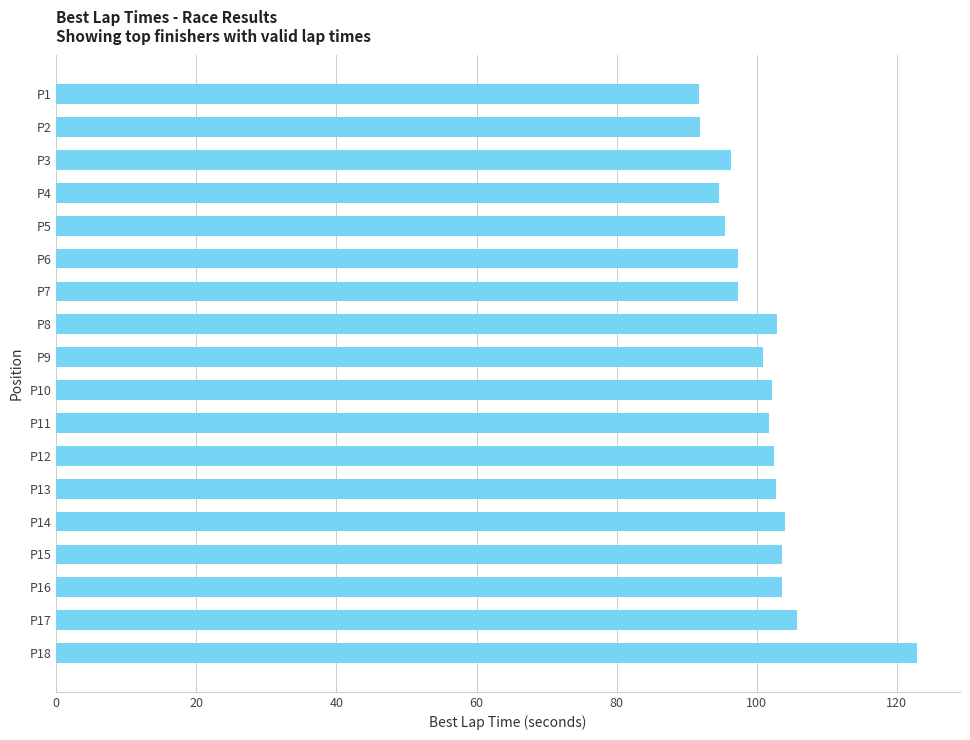

What is the value of the 16th bar from the top?

103.6